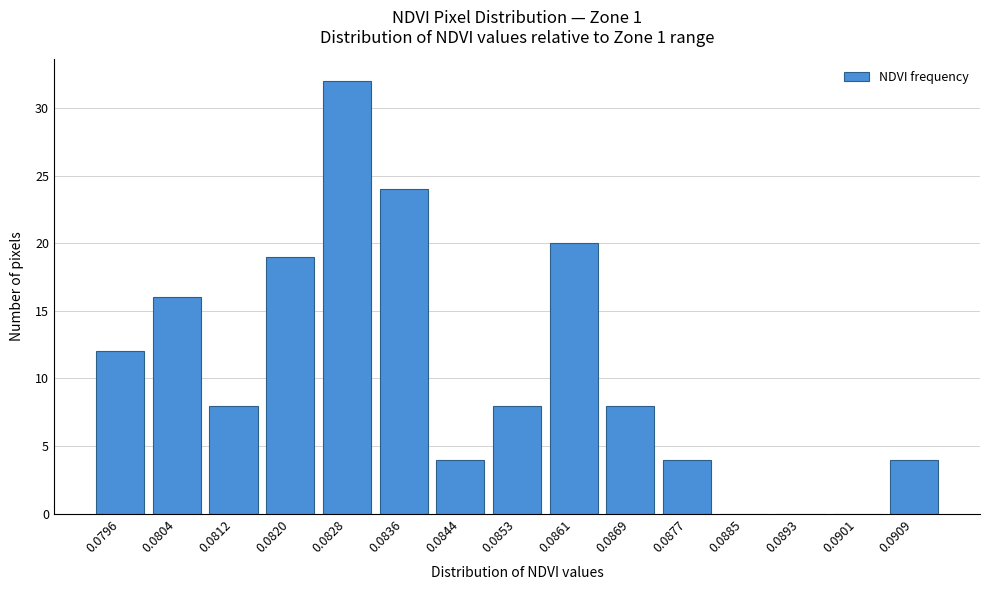

Reading left to right, transcribe all the data shown in this chart.

0.0796=12	0.0804=16	0.0812=8	0.0820=19	0.0828=32	0.0836=24	0.0844=4	0.0853=8	0.0861=20	0.0869=8	0.0877=4	0.0885=0	0.0893=0	0.0901=0	0.0909=4